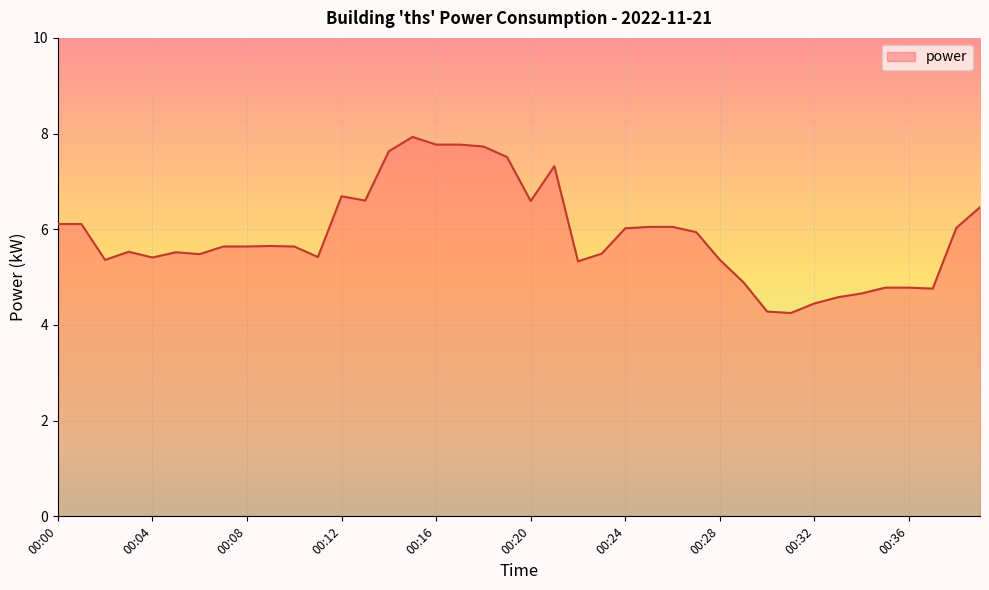

What is the difference between the maximum and minimum values?

3.7